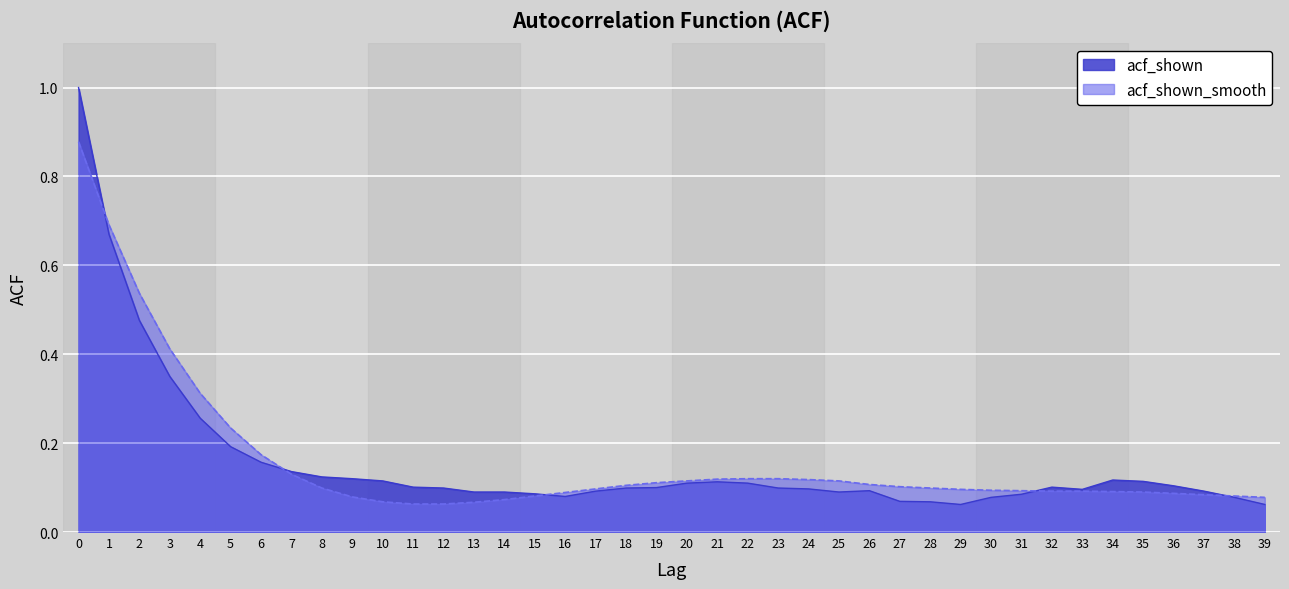

List the labels in order of acf_shown_smooth value, smallest first.

11, 12, 13, 10, 14, 39, 9, 15, 38, 37, 36, 16, 35, 34, 32, 33, 31, 30, 29, 17, 8, 28, 27, 18, 26, 19, 20, 25, 24, 21, 22, 23, 7, 6, 5, 4, 3, 2, 1, 0